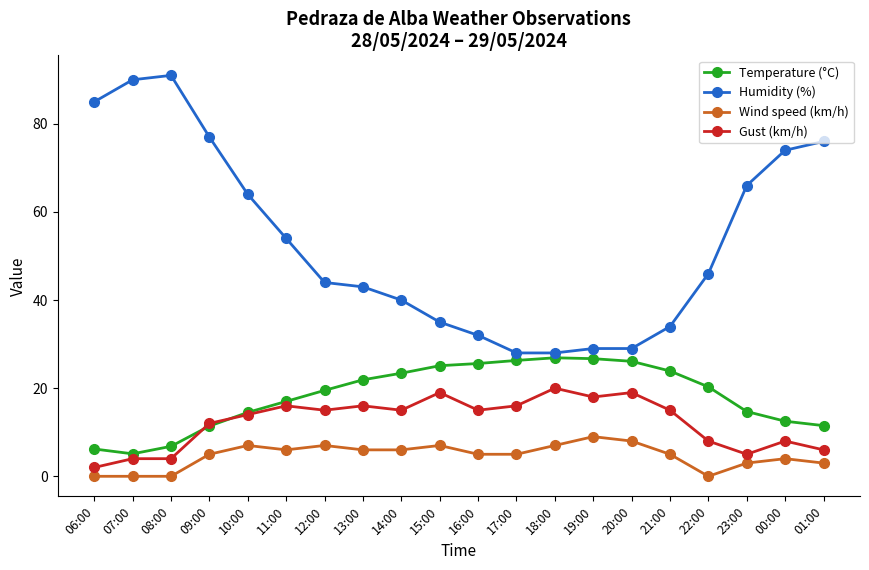

What is the sum of the Wind speed (km/h) values at 17:00 and 16:00?

10.0